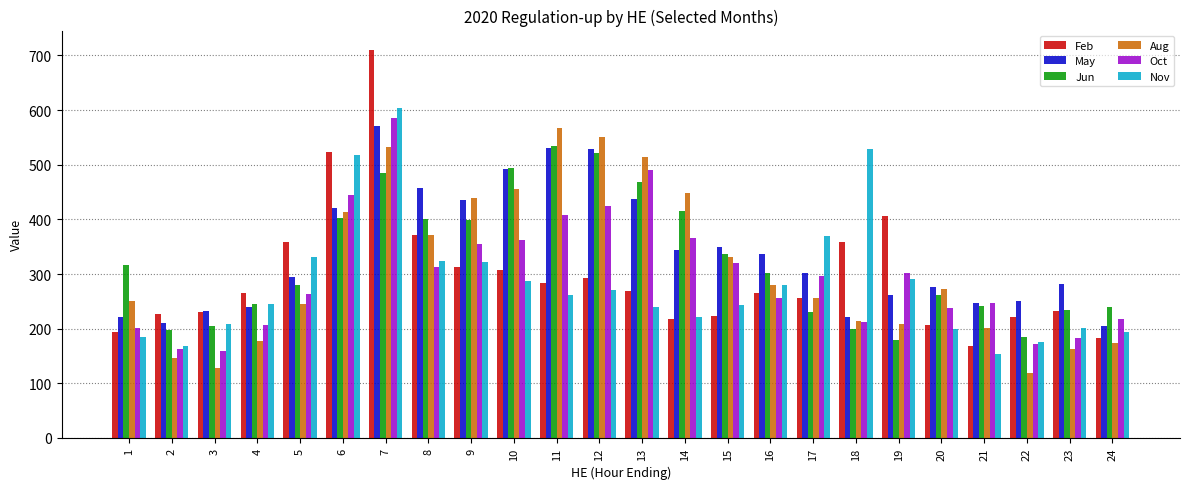

How many data points does each series have?

24